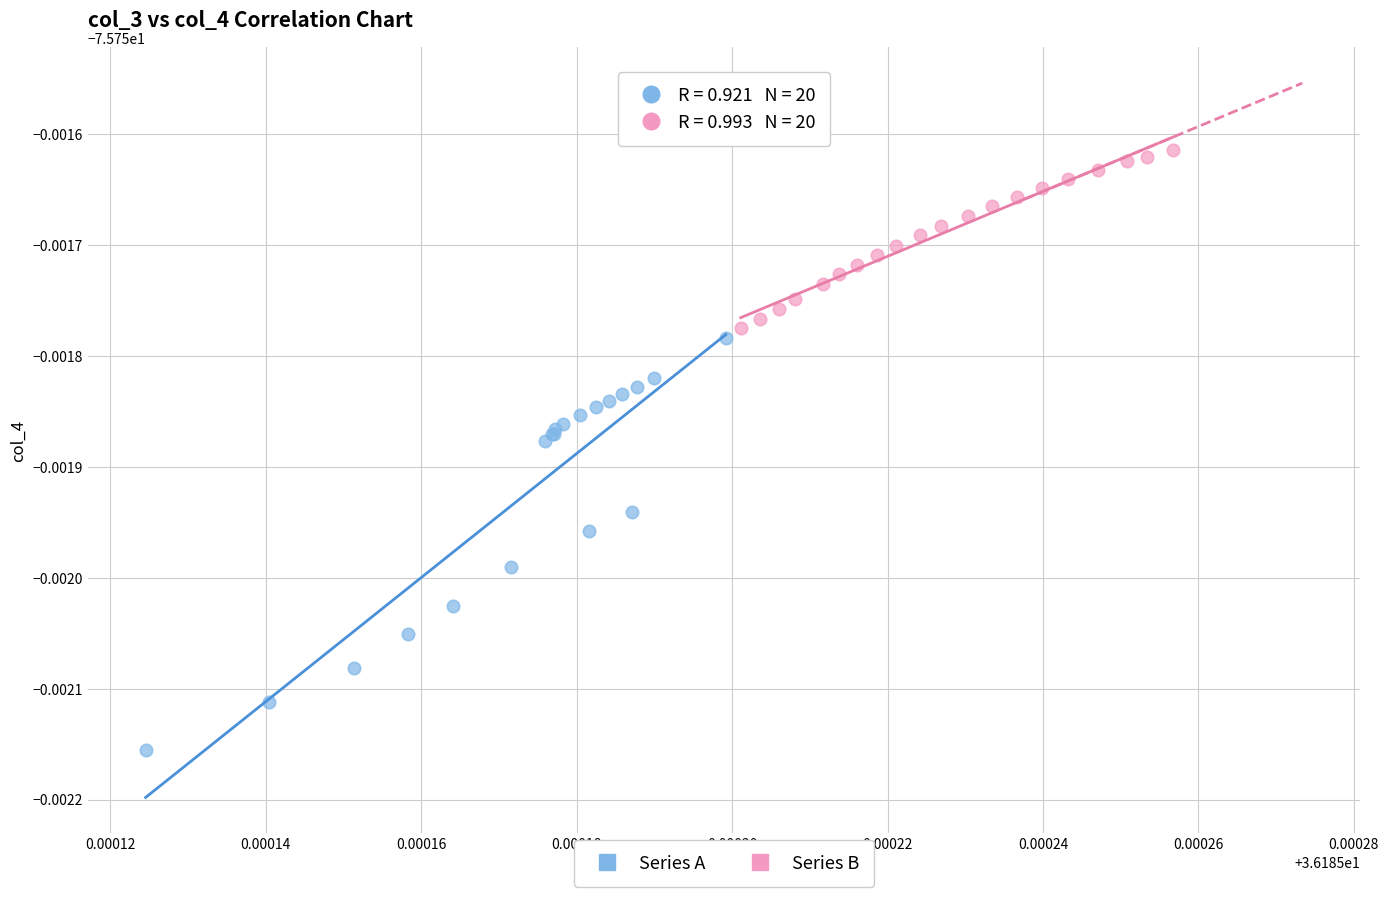

Which series has the widest spread of Y values?

Series A